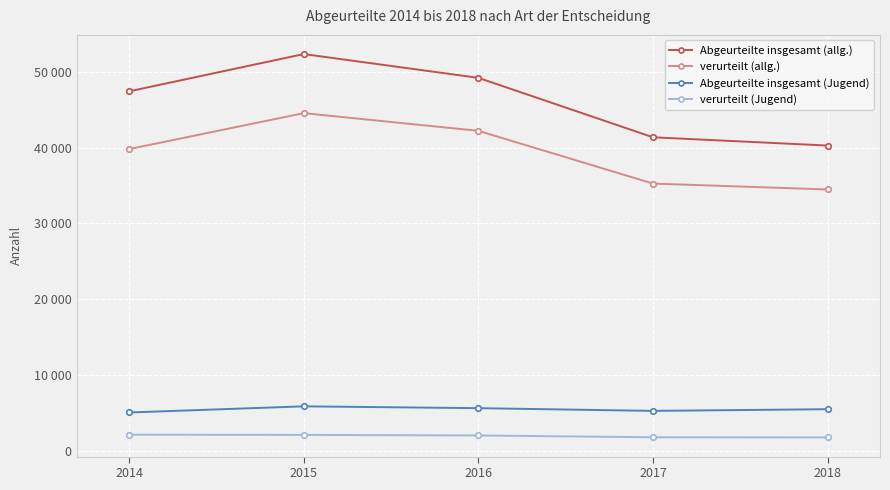

Does the chart have visible grid lines?

Yes